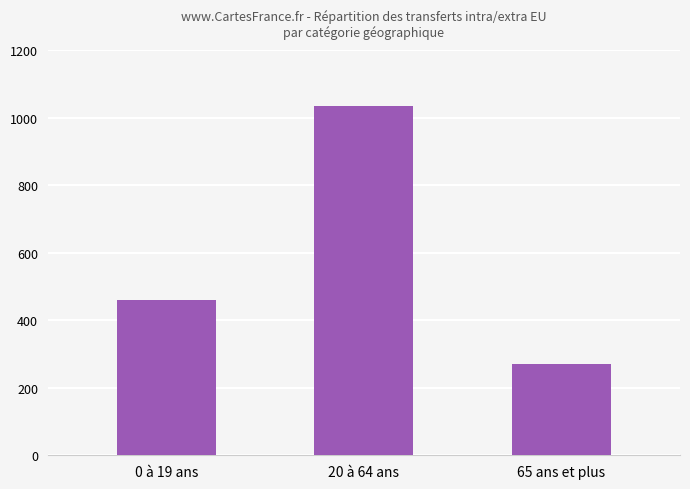

The chart shows a value of 1035 at 20 à 64 ans. True or false?

True